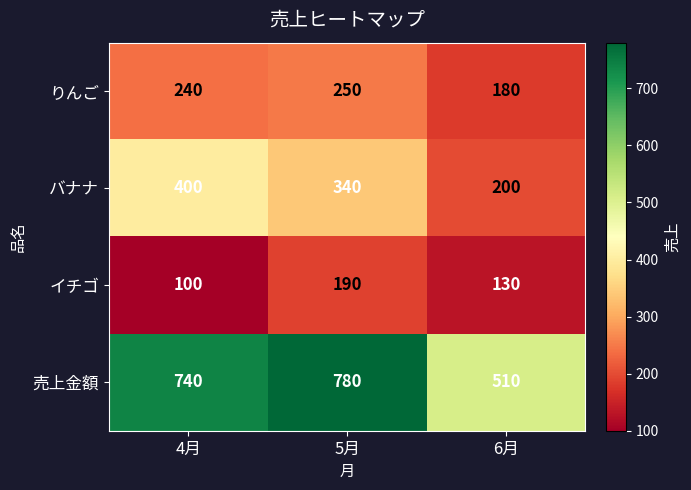

At which category is the sum across all series the highest?

5月